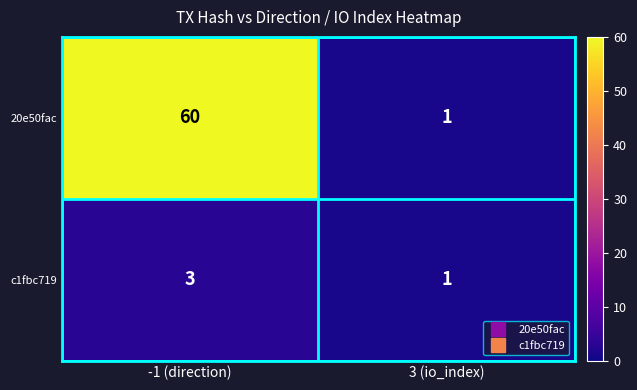

True or false: c1fbc719 has a value of 1 at 3 (io_index).

True